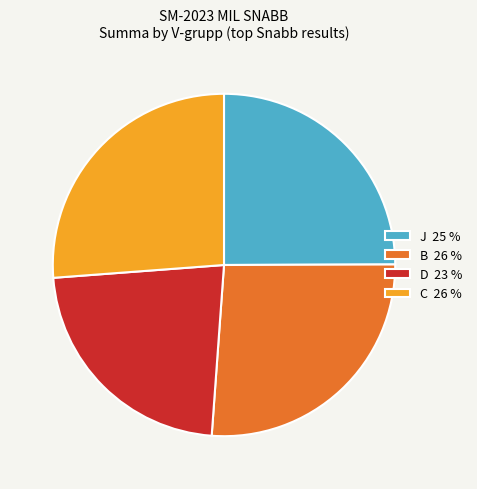

The D slice represents 23% of the pie. True or false?

True